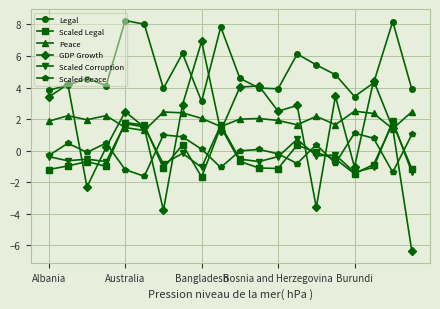

What is the average value of the Scaled Peace series?

-0.1